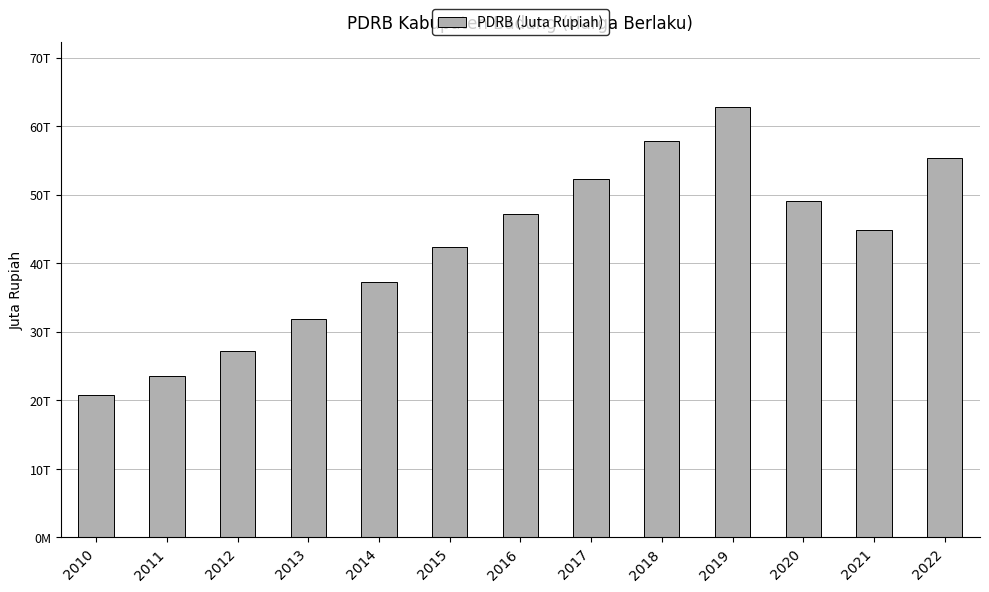

Reading right to left, extract all data points from this chart.

55290000.2	44882080.2	49026027.3	62836113.7	57791252.4	52343653.6	47208168.6	42429247.6	37273280.8	31790031.6	27200747.5	23508467.9	20848561.2